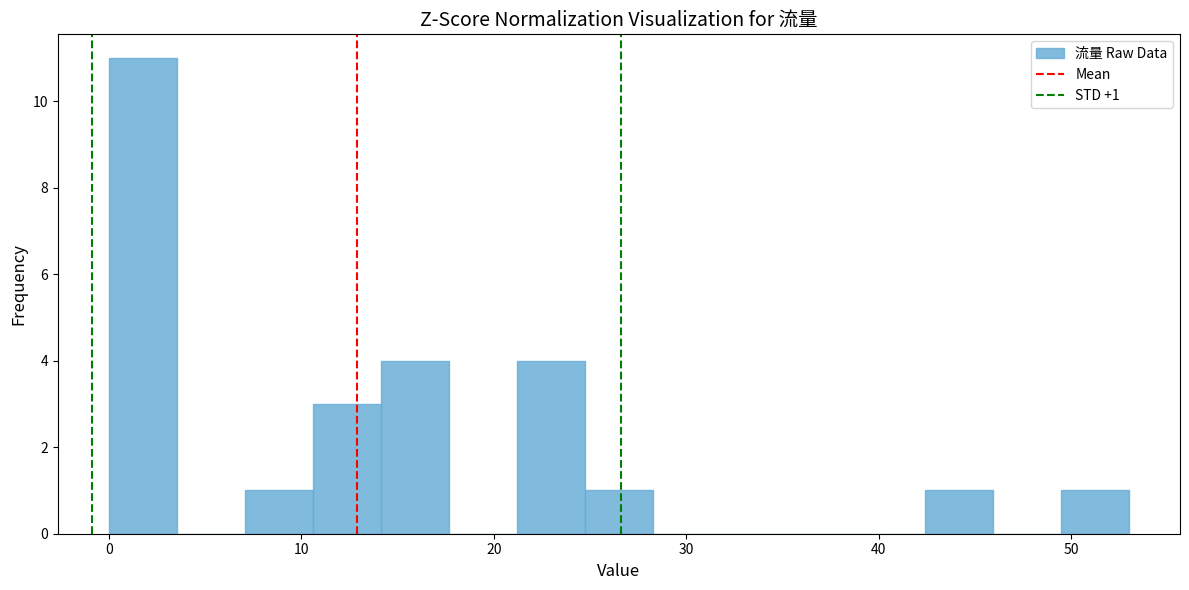

Around what value on the x-axis is the tallest bar? Give the approximate position of its centre, as read against the axis.

2